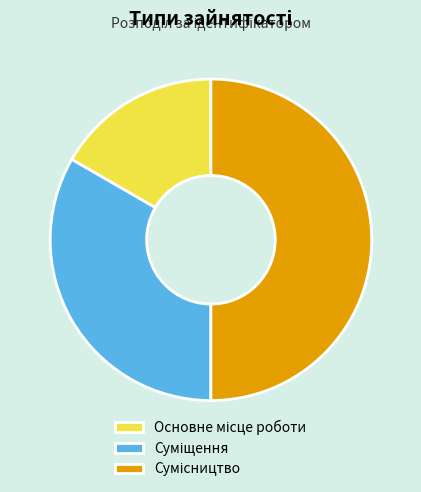

Is there a majority slice in this chart?

No